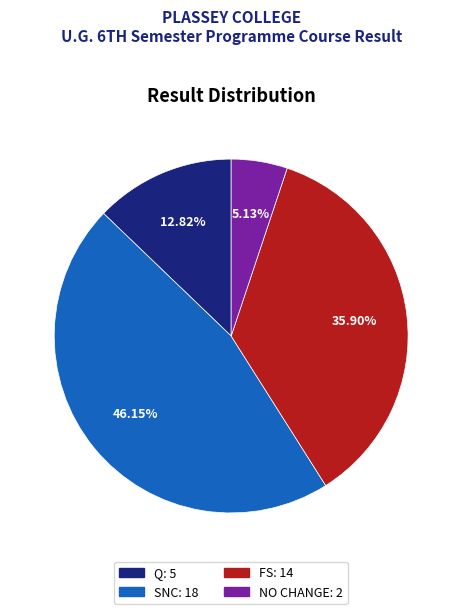

What percentage is the NO CHANGE slice, to the nearest percent?

5%